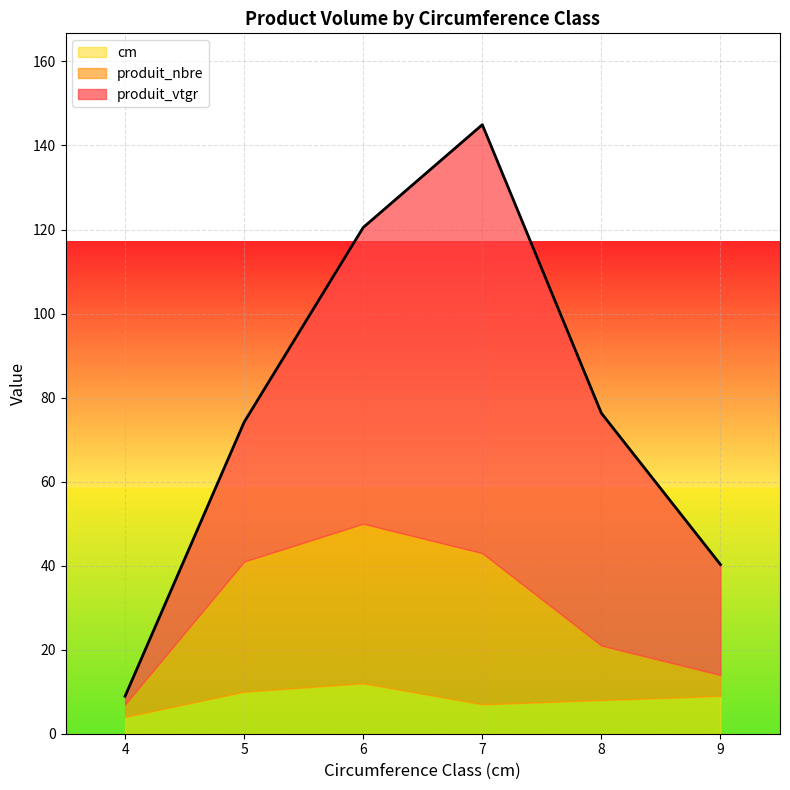

Is it true that cm equals 8.0 at 8?

True